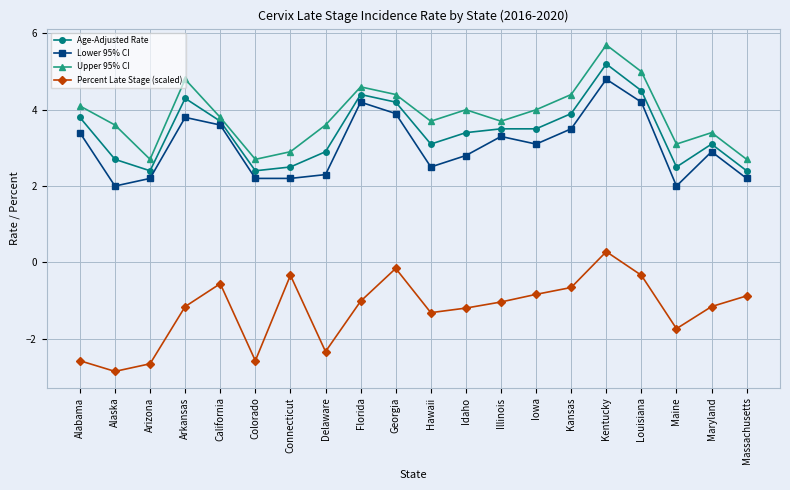

What position from the right is Hawaii?

10